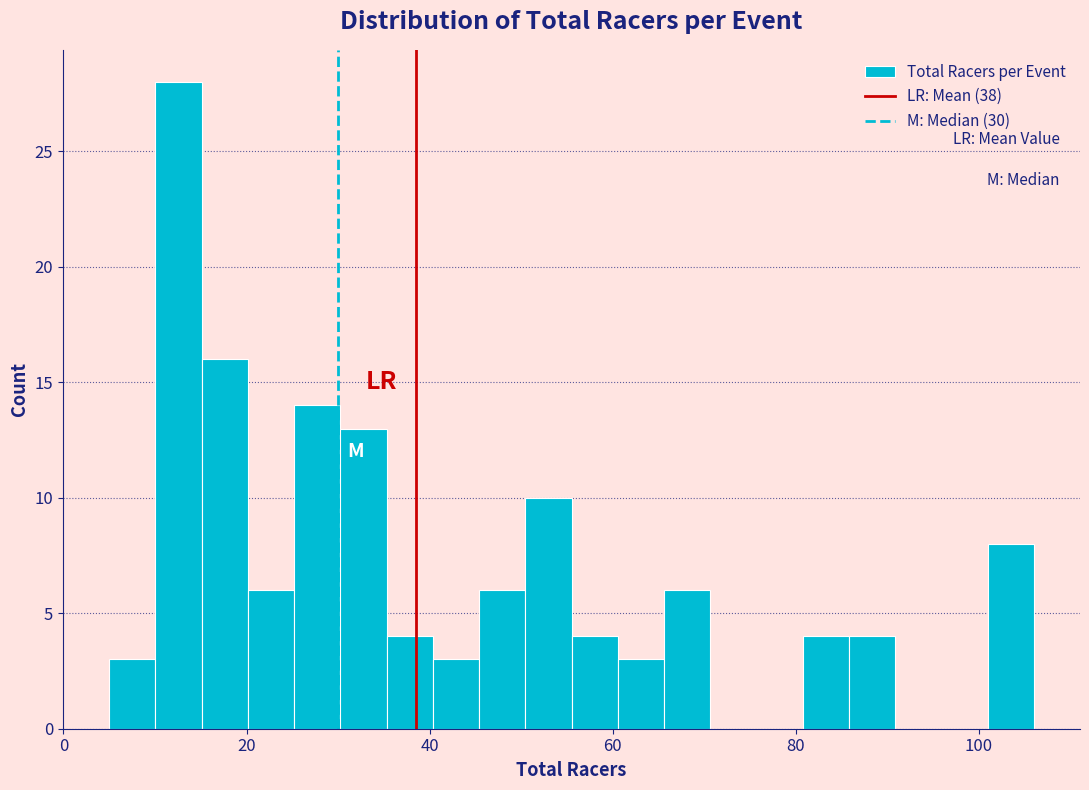

Around what value on the x-axis is the tallest bar? Give the approximate position of its centre, as read against the axis.

12